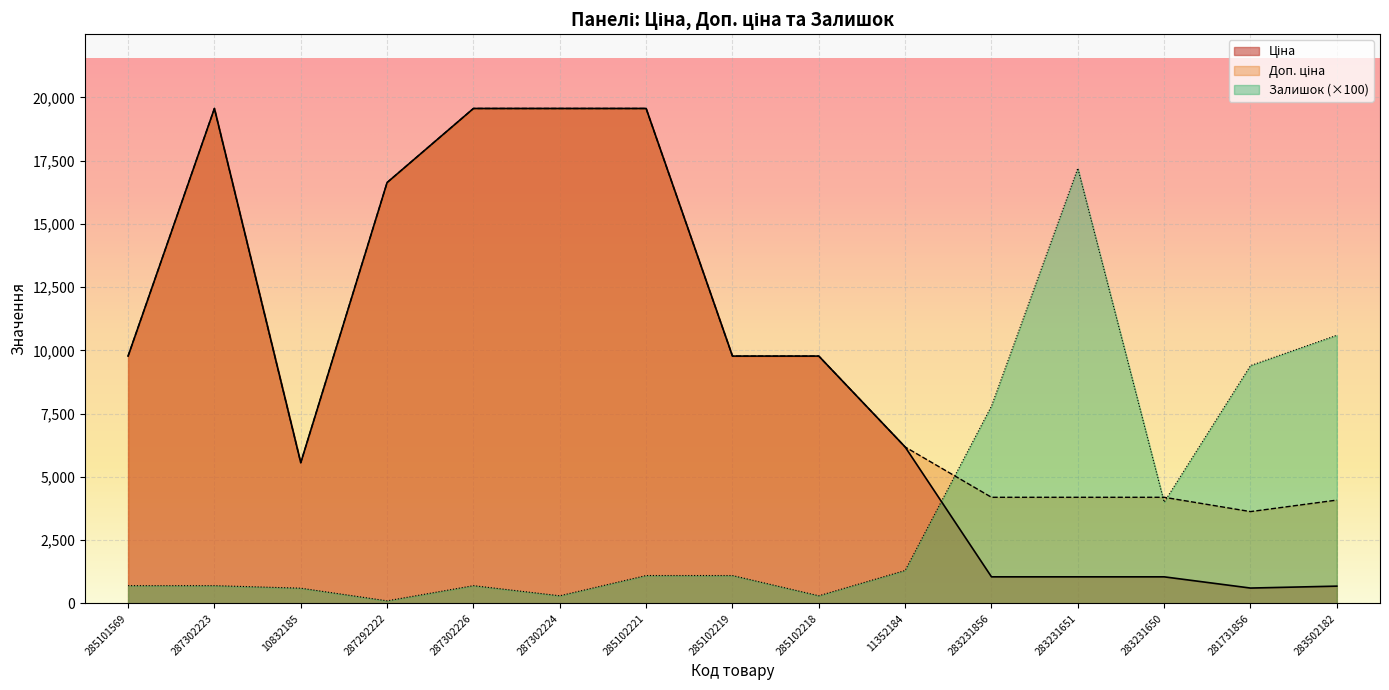

Read the Залишок value at 287302226.

700.0